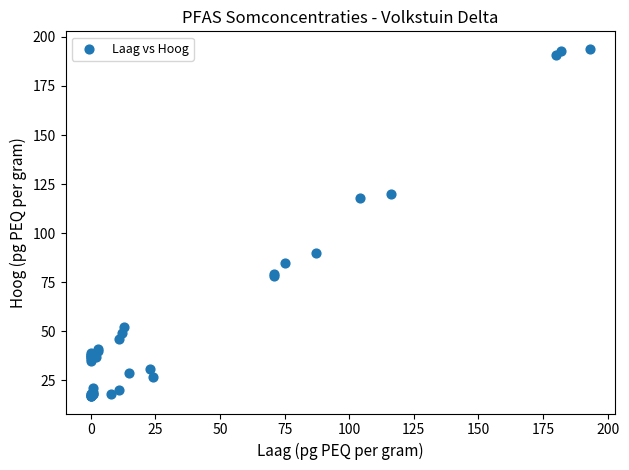

What Y value in the scatter plot is closest to 105?

118